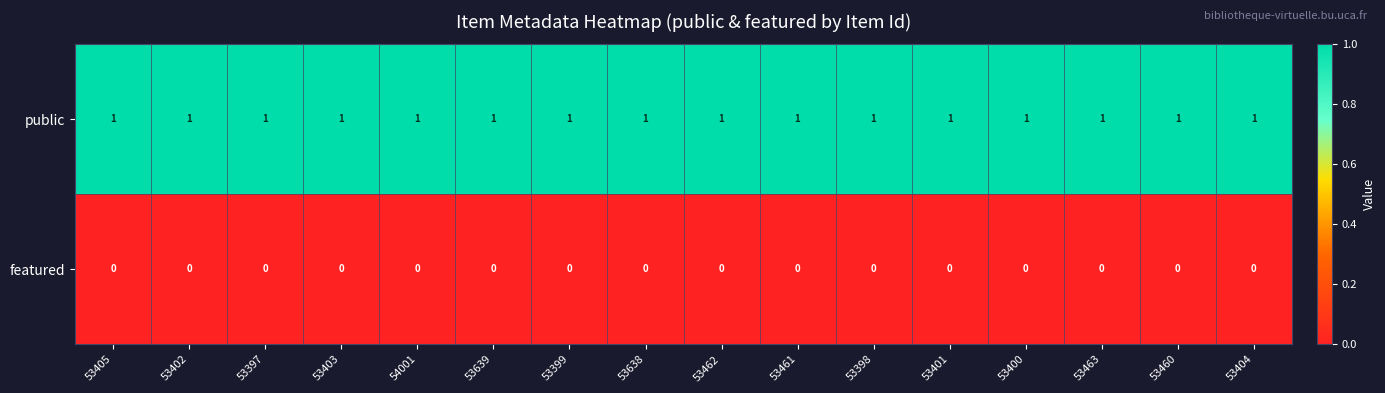

List the series in order of their peak value, lowest first.

featured, public